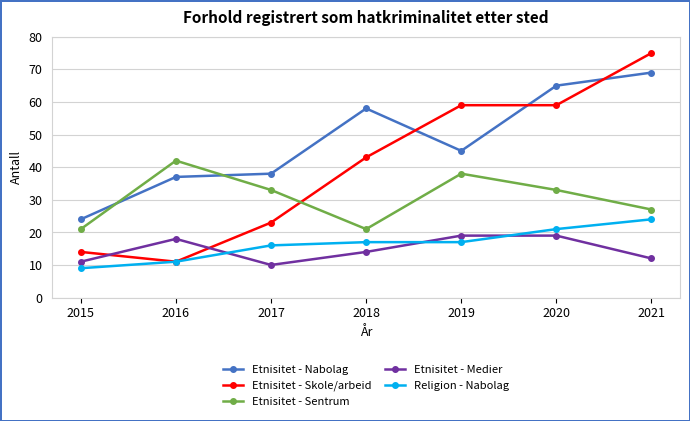

Which category has the lowest value across all series?

2015